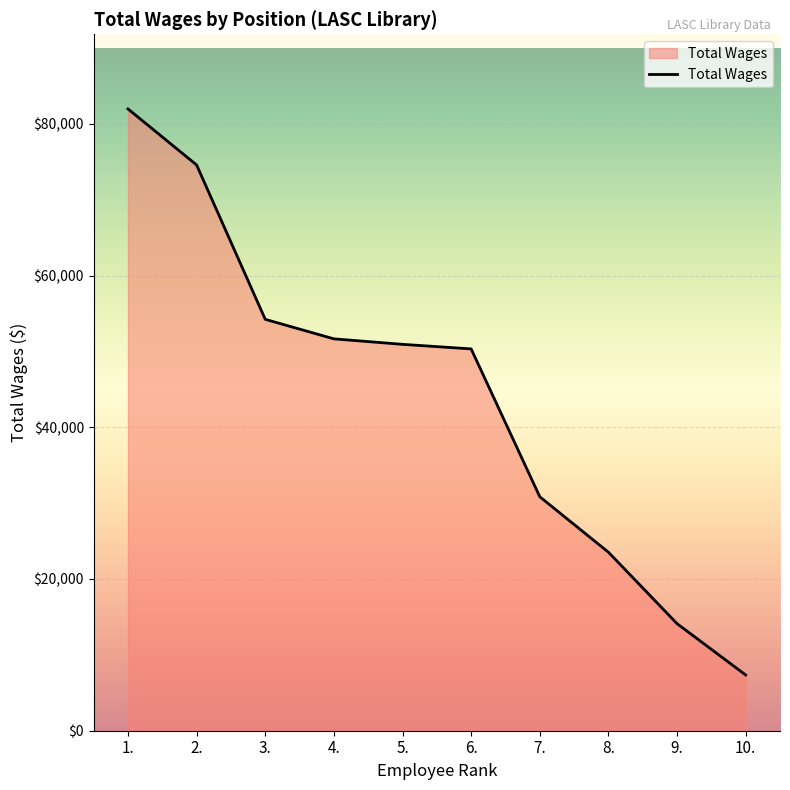

Read the value at 1..

81969